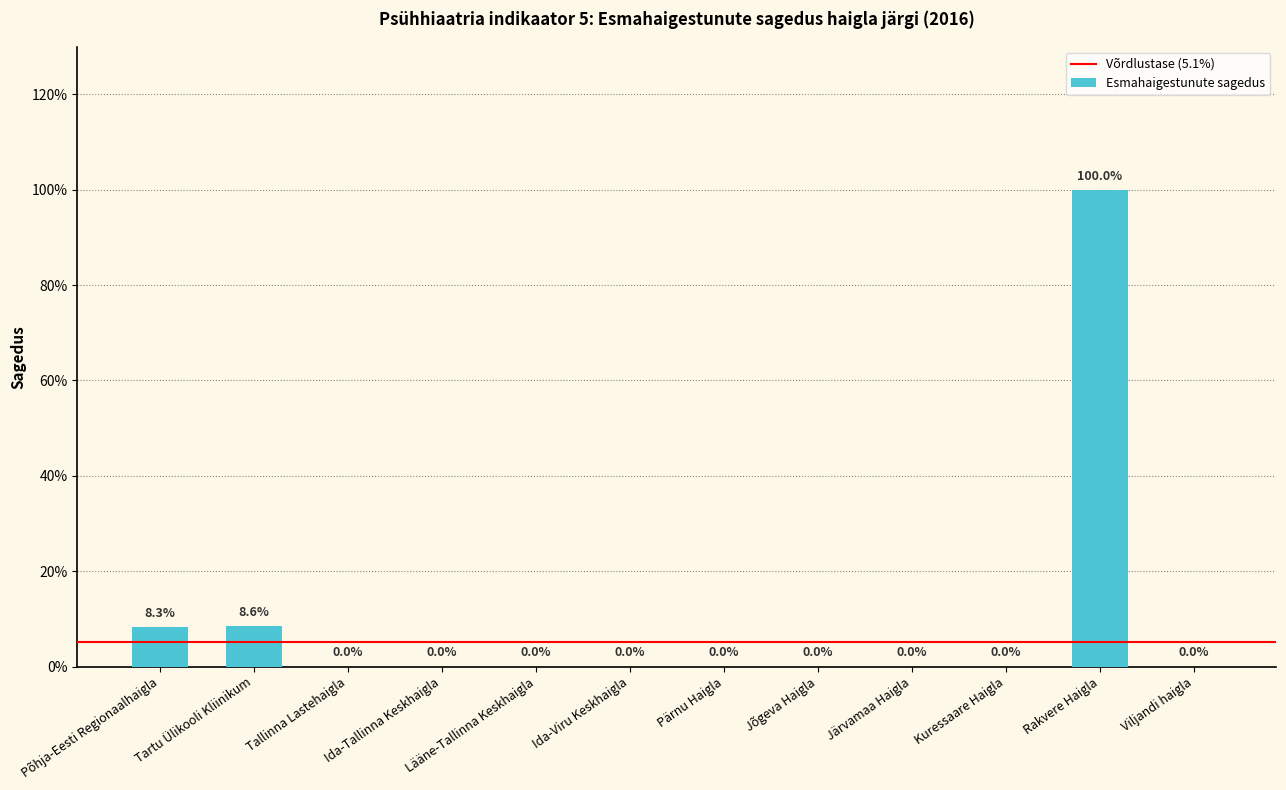

Rank the categories by value from lowest to highest.

Tallinna Lastehaigla, Ida-Tallinna Keskhaigla, Lääne-Tallinna Keskhaigla, Ida-Viru Keskhaigla, Pärnu Haigla, Jõgeva Haigla, Järvamaa Haigla, Kuressaare Haigla, Viljandi haigla, Põhja-Eesti Regionaalhaigla, Tartu Ülikooli Kliinikum, Rakvere Haigla